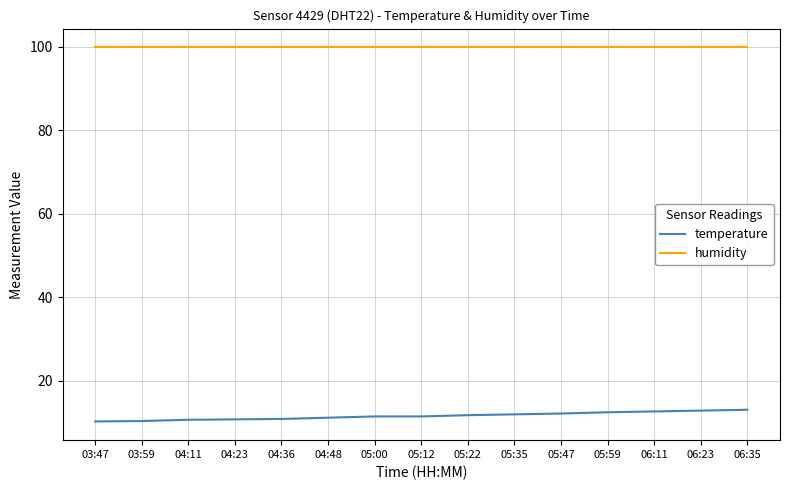

Does the chart display data point markers on the line(s)?

No